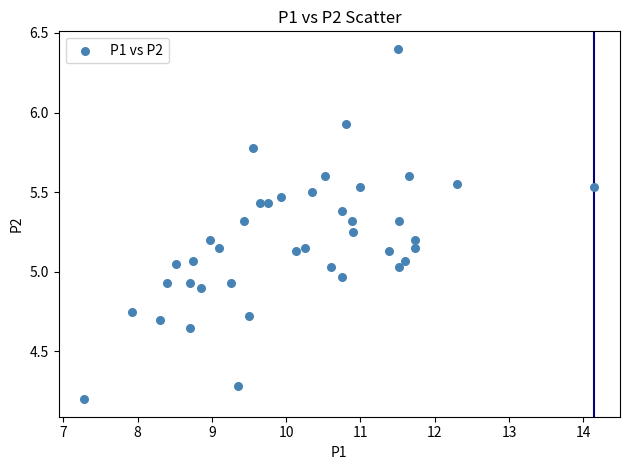

What is the range of X values (max minus min)?

6.9